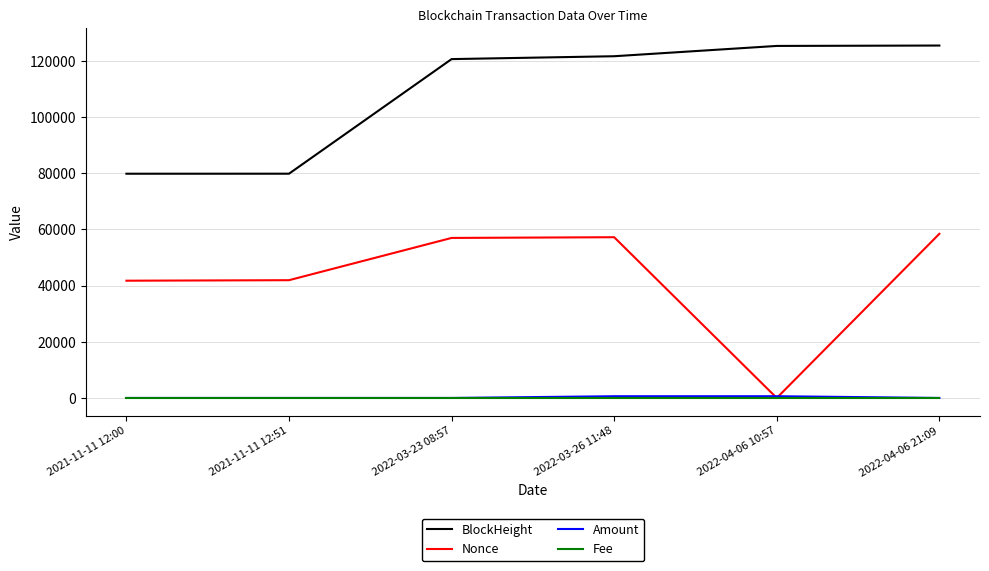

True or false: Amount has a value of 2.0 at 2022-03-23 08:57.

True